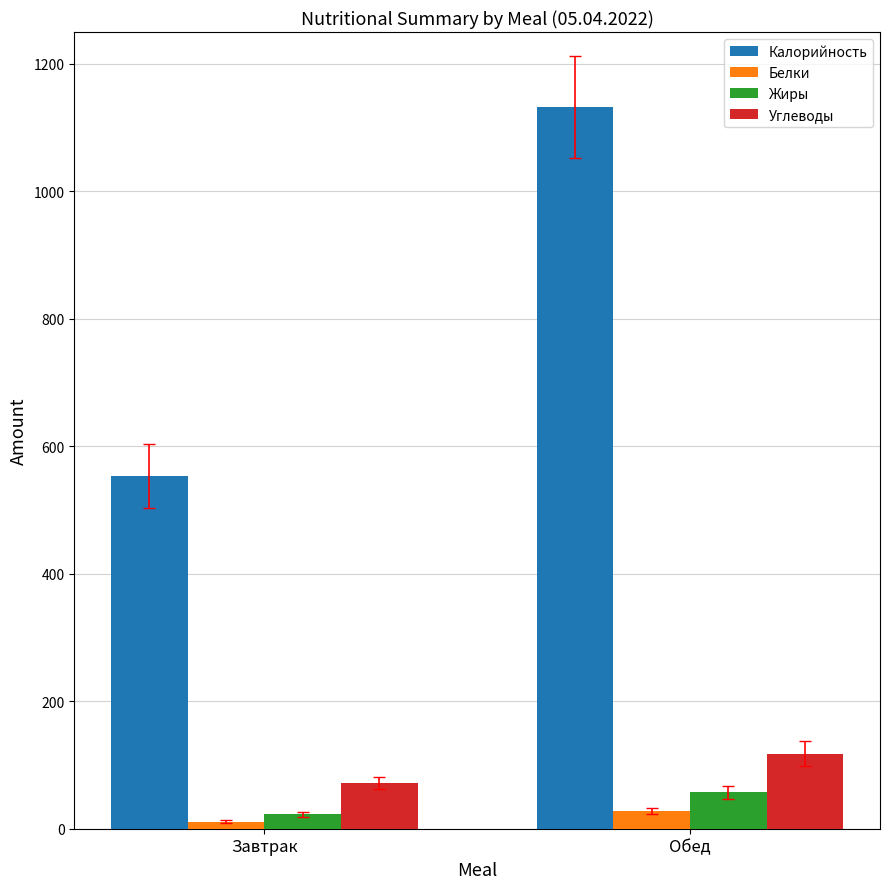

Which series has the largest total across all categories?

Калорийность